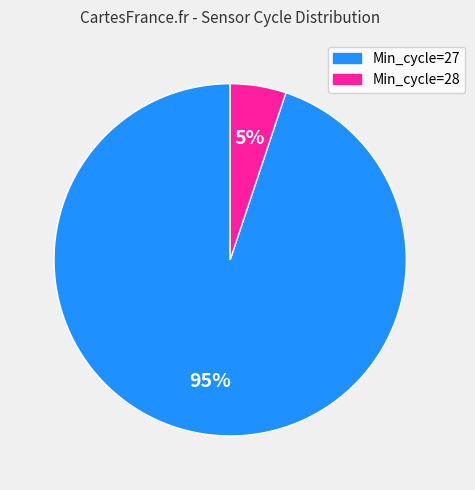

Which slice is the smallest?

Min_cycle=28